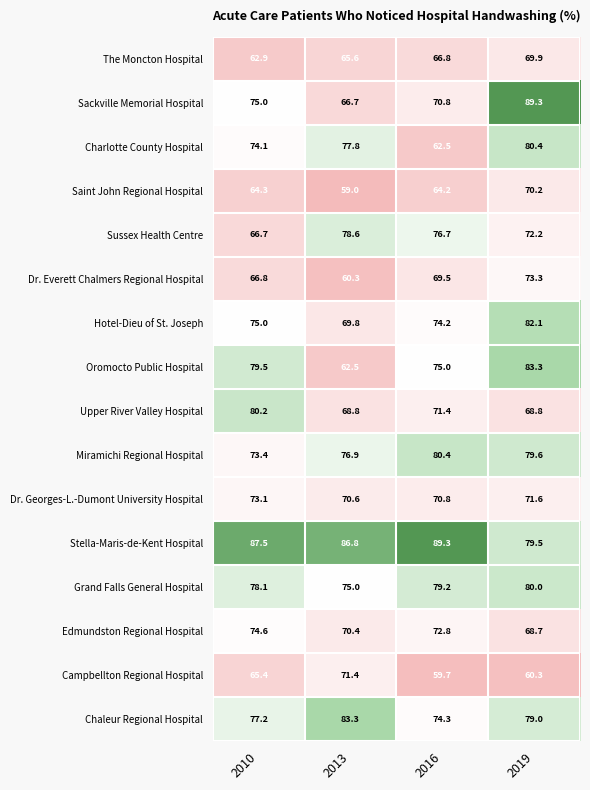

Is the value of Upper River Valley Hospital at 2016 greater than the value of Miramichi Regional Hospital at 2010?

No